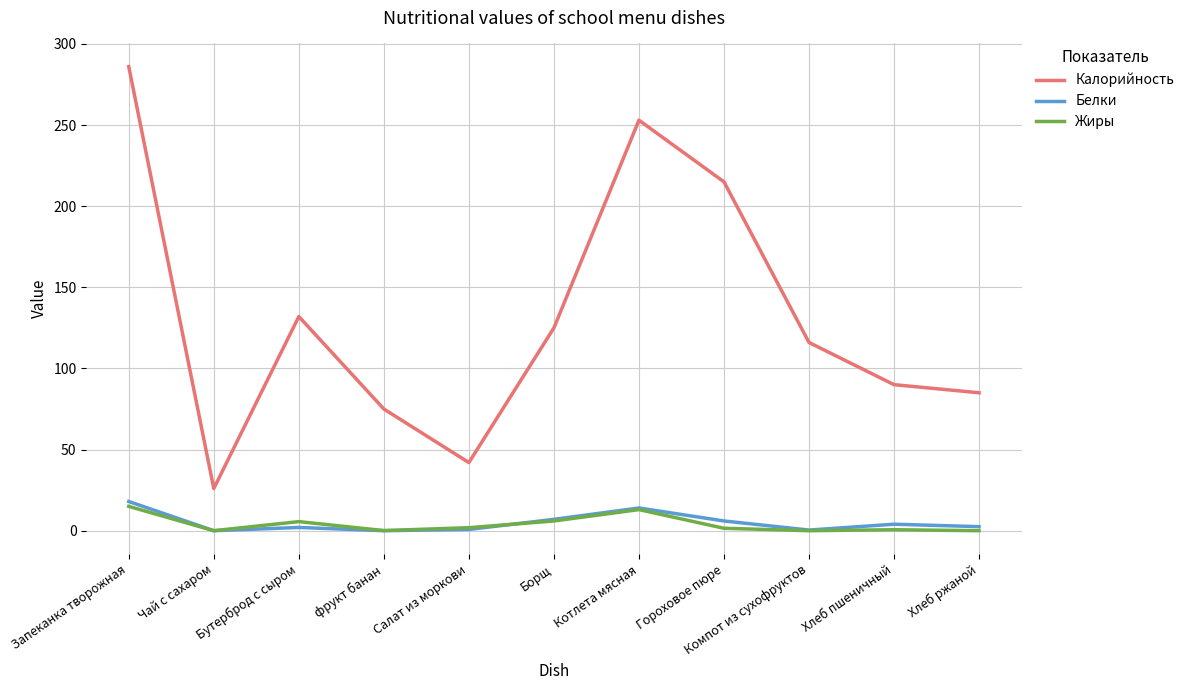

The value of Калорийность at Компот из сухофруктов is 116.0. True or false?

True